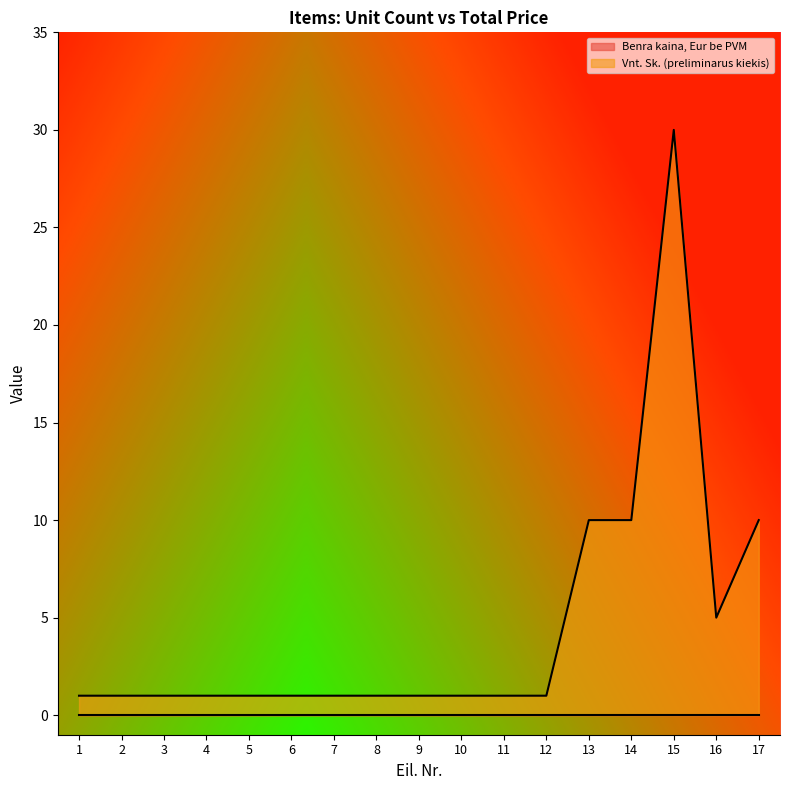

What is the difference between the maximum and minimum values?

29